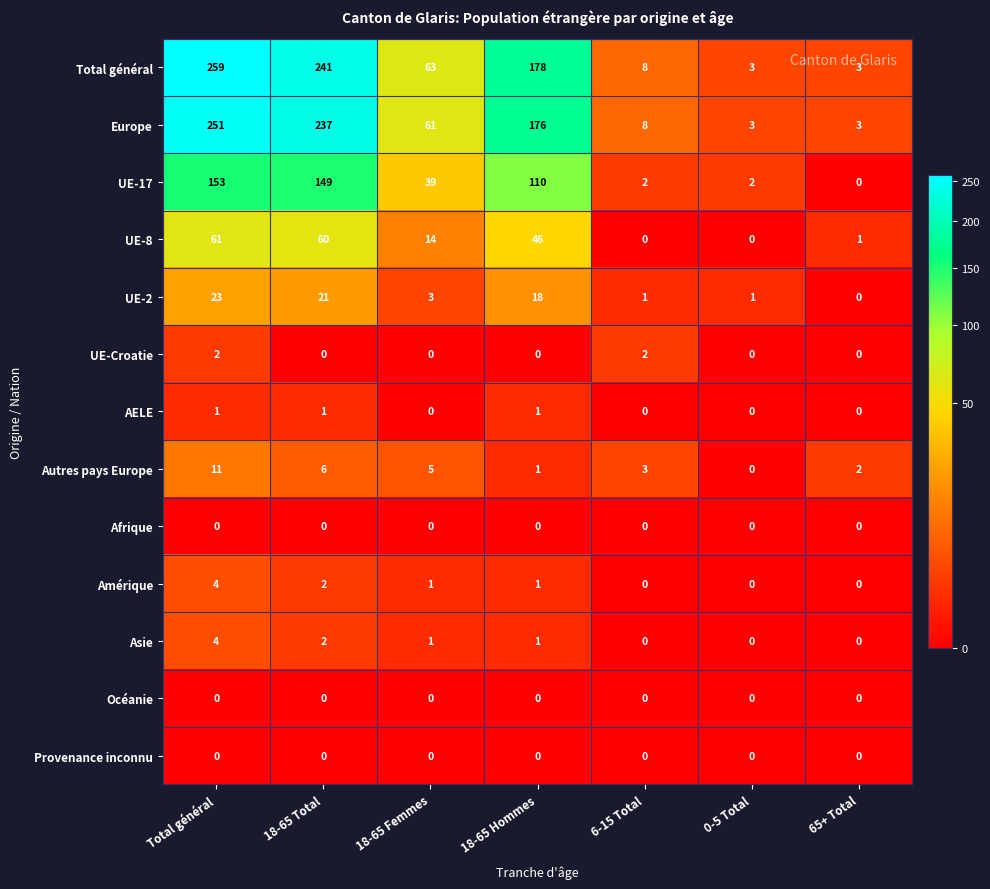

Is it true that Provenance inconnu equals 0 at 6-15 Total?

True